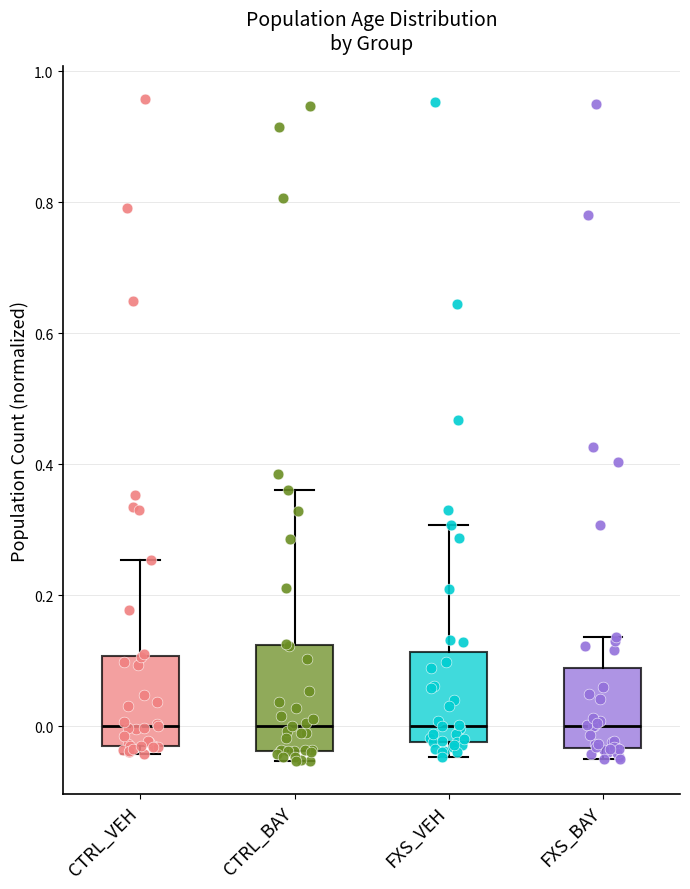

Reading left to right, transcribe this box plot: for each box, give where its median line is, the range the box spans, and where its two whiskers end, as read against the y-axis. The values are not printed on the chart, so give them approximately, as read against the axis.

CTRL_VEH: median 0.00, box -0.02 to 0.10, whiskers -0.04 to 0.26
CTRL_BAY: median 0.00, box -0.04 to 0.12, whiskers -0.06 to 0.36
FXS_VEH: median 0.00, box -0.02 to 0.12, whiskers -0.04 to 0.30
FXS_BAY: median 0.00, box -0.04 to 0.08, whiskers -0.06 to 0.14